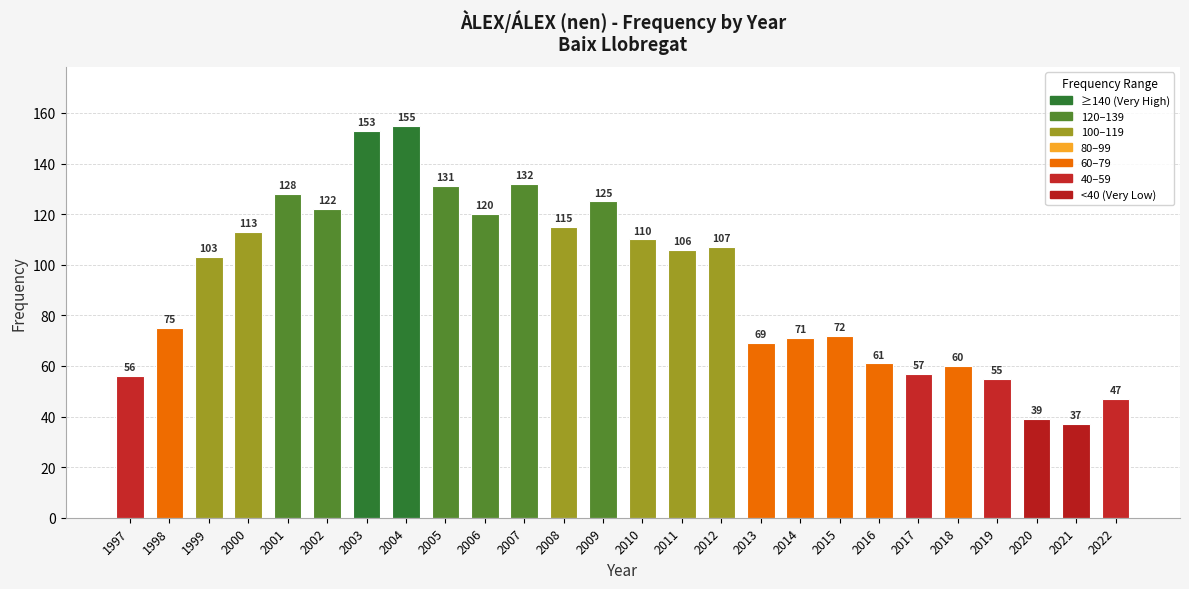

Between 2014 and 1998, which is larger?

1998